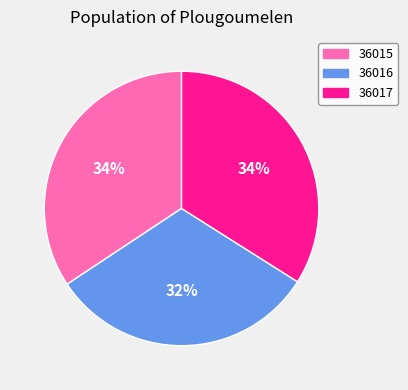

Is it true that 36015 is 20% of the pie?

False